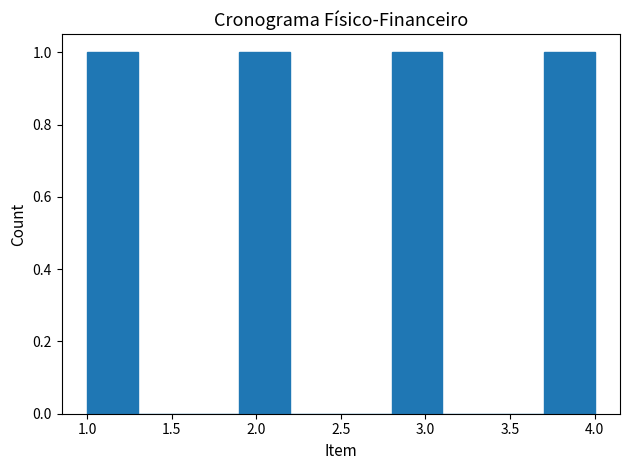

Reading left to right, list every bar in this chart as the range it spans on the x-axis followed by its height. The values are not printed on the chart, so give them approximately, as read against the axis.

1.0 to 1.3: 1
1.3 to 1.6: 0
1.6 to 1.9: 0
1.9 to 2.2: 1
2.2 to 2.5: 0
2.5 to 2.8: 0
2.8 to 3.1: 1
3.1 to 3.4: 0
3.4 to 3.7: 0
3.7 to 4.0: 1